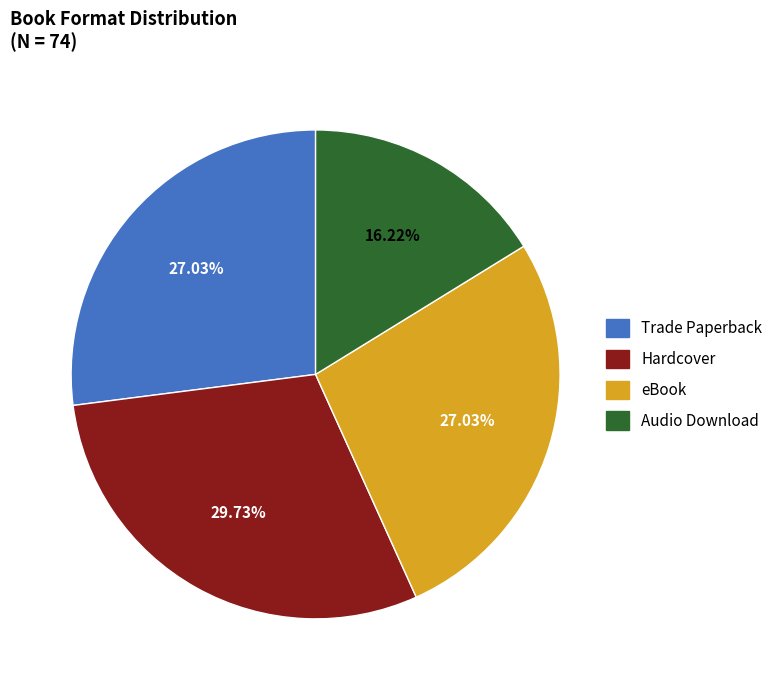

Is there any slice that represents more than half of the pie?

No